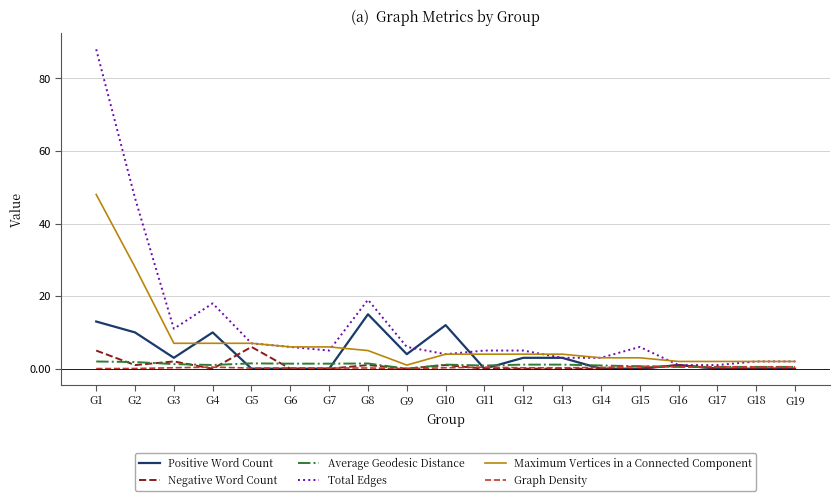

What is the sum of all Total Edges values?

239.0